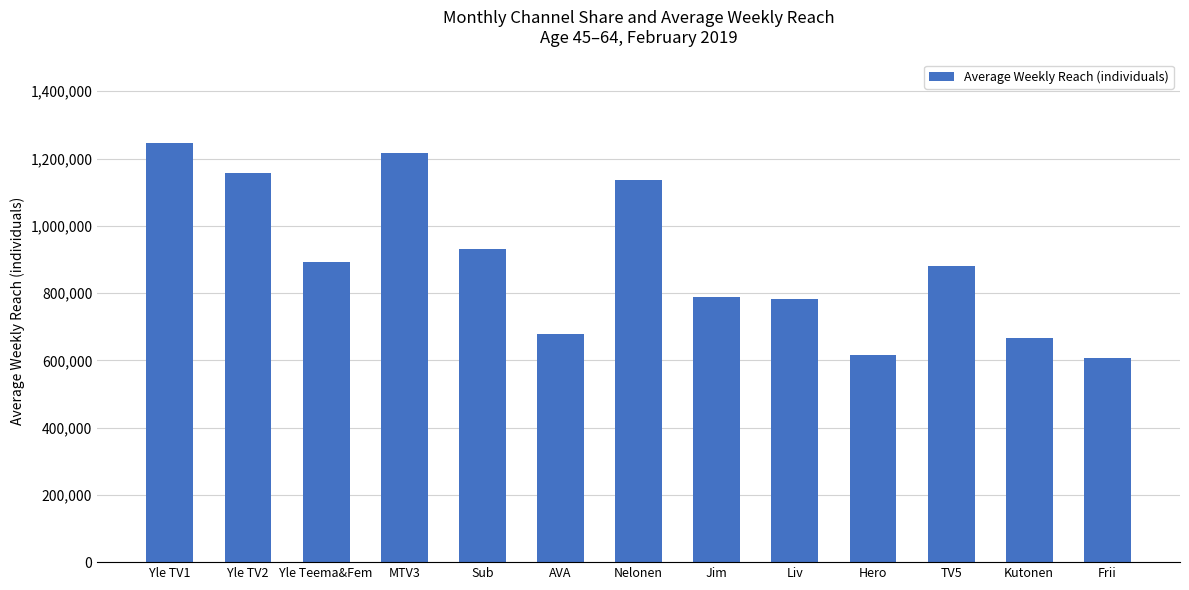

What is the change in value from Nelonen to Liv?

-353000